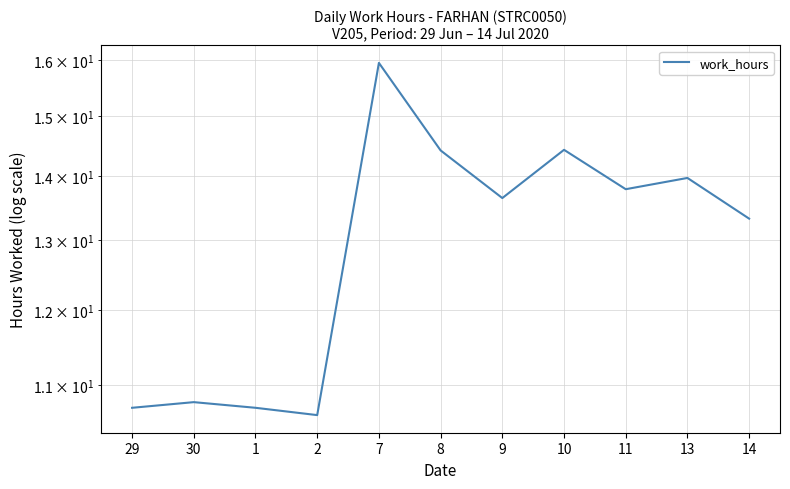

At which category does the data reach its first local peak?

30